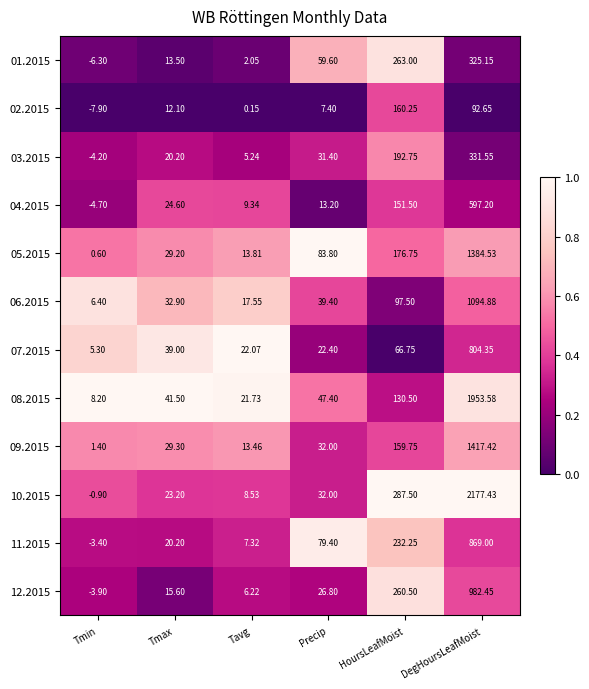

Which series changed the most between HoursLeafMoist and DegHoursLeafMoist?

10.2015